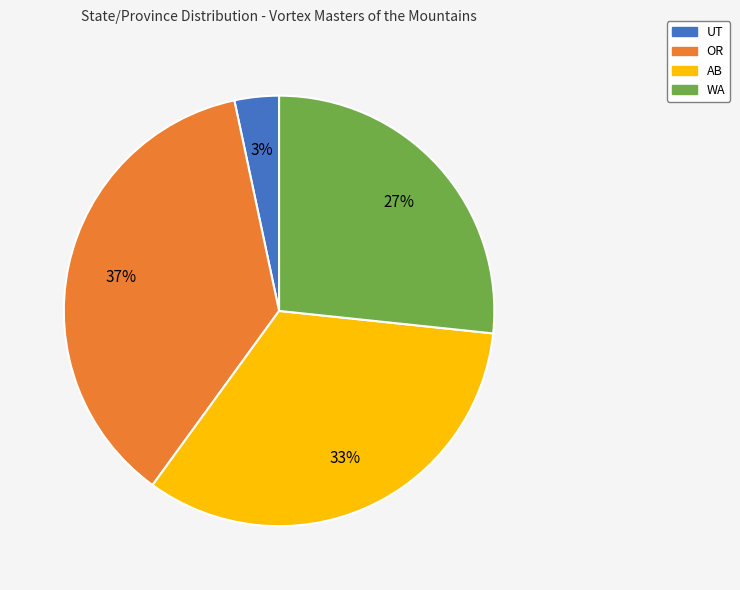

To the nearest percent, what is the average slice percentage?

25%